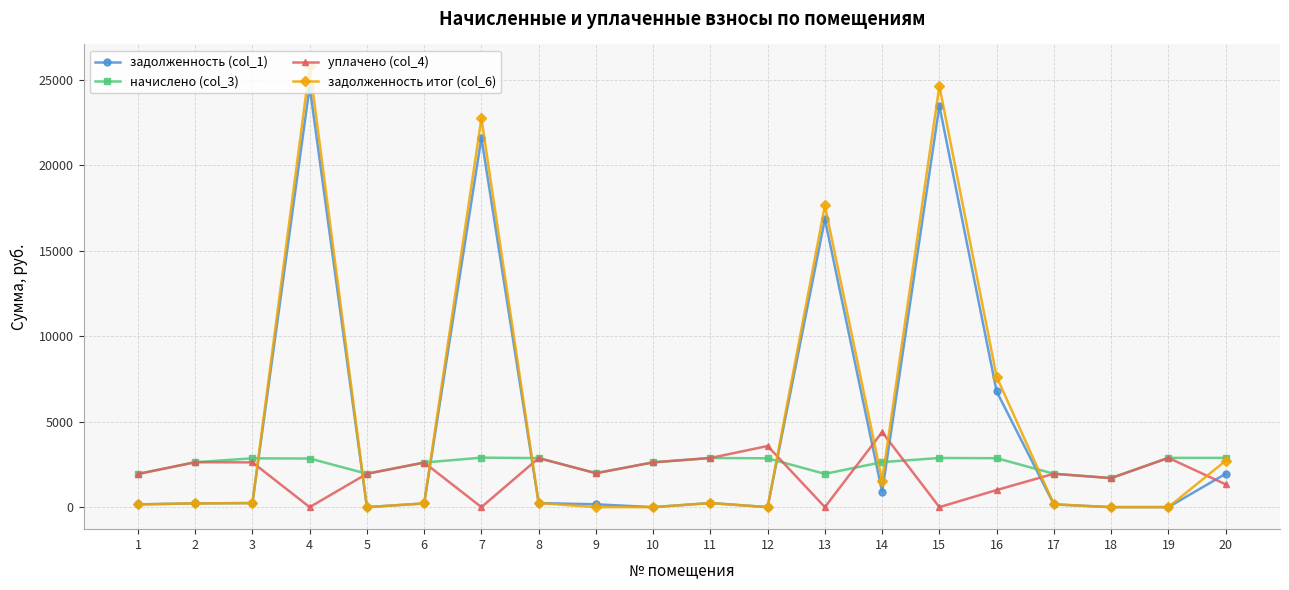

What are all the series names shown in the legend?

задолженность (col_1), начислено (col_3), уплачено (col_4), задолженность итог (col_6)